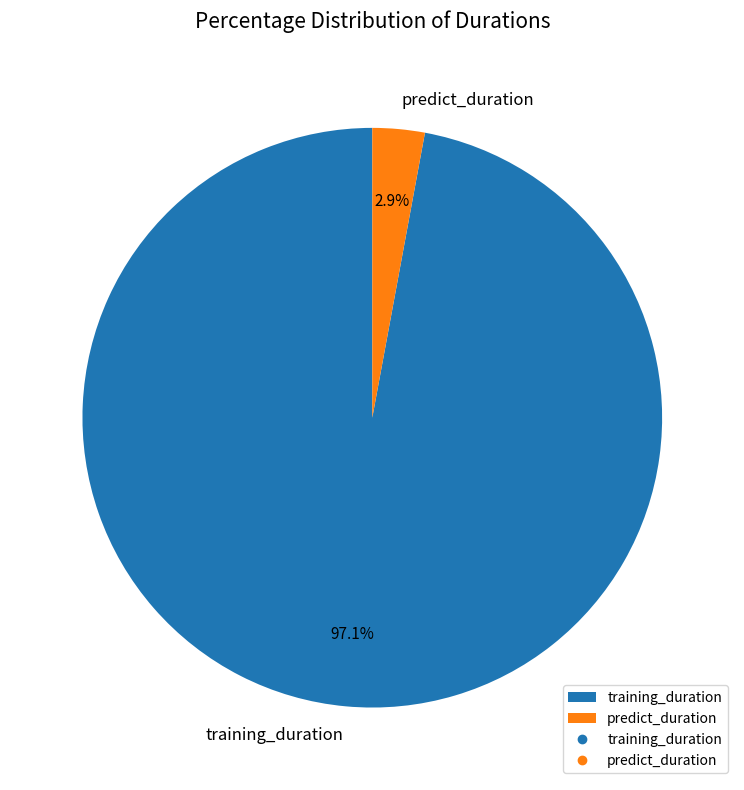

How many segments does this pie chart have?

2